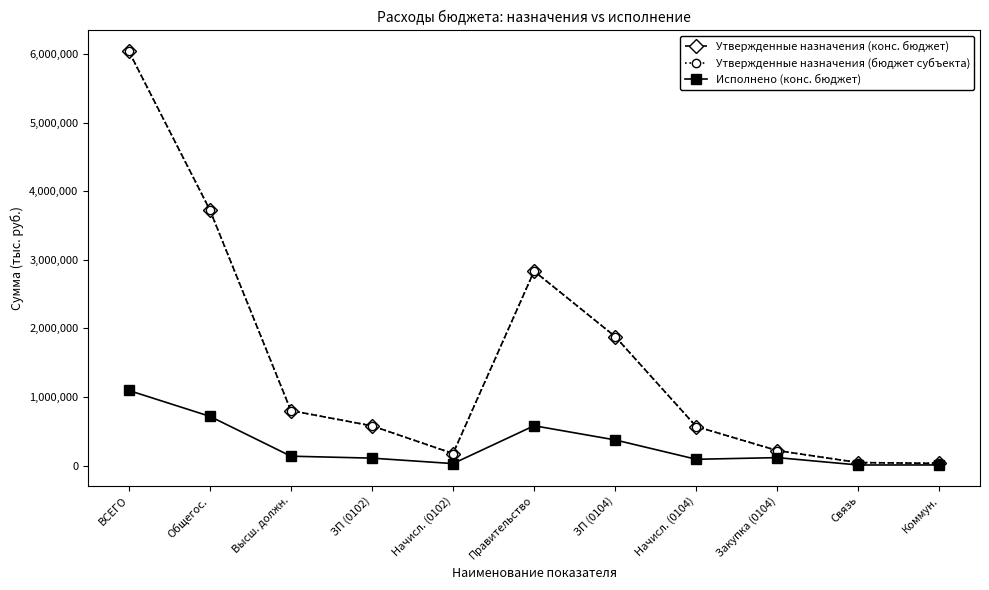

True or false: Утвержденные назначения (конс. бюджет) and Утвержденные назначения (бюджет субъекта) intersect in this chart.

False